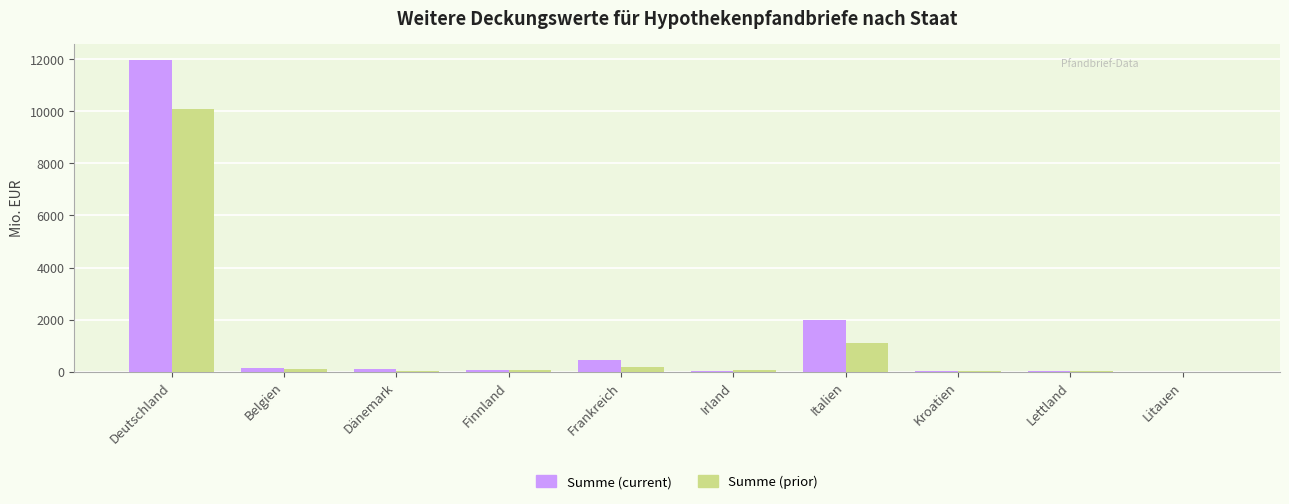

Where is Summe (prior) nearest to the value 5040?

Italien